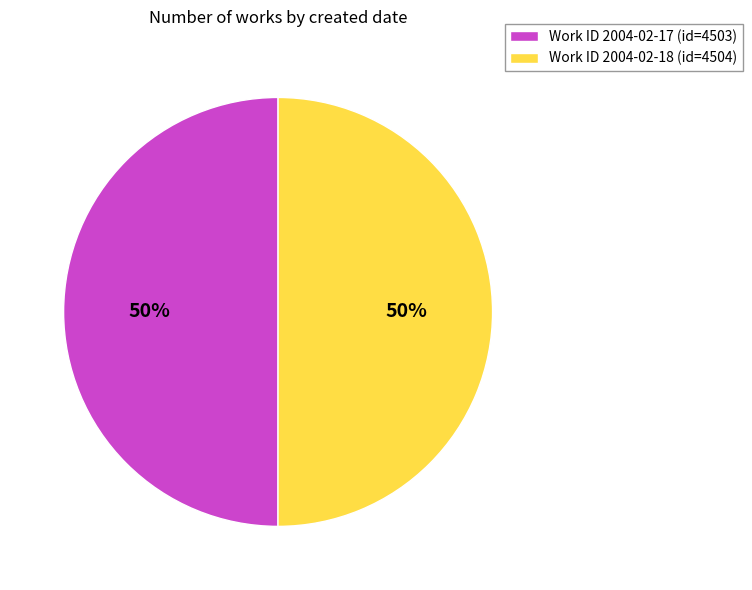

Combined, do Work ID 2004-02-17 (id=4503) and Work ID 2004-02-18 (id=4504) account for over 50%?

Yes